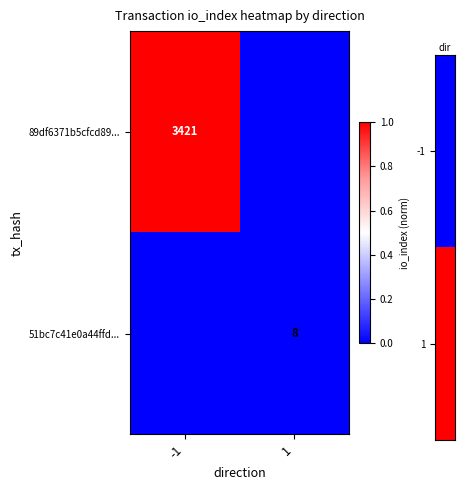

Is the value of 51bc7c41e0a44ffd... at 1 greater than the value of 89df6371b5cfcd89... at -1?

No